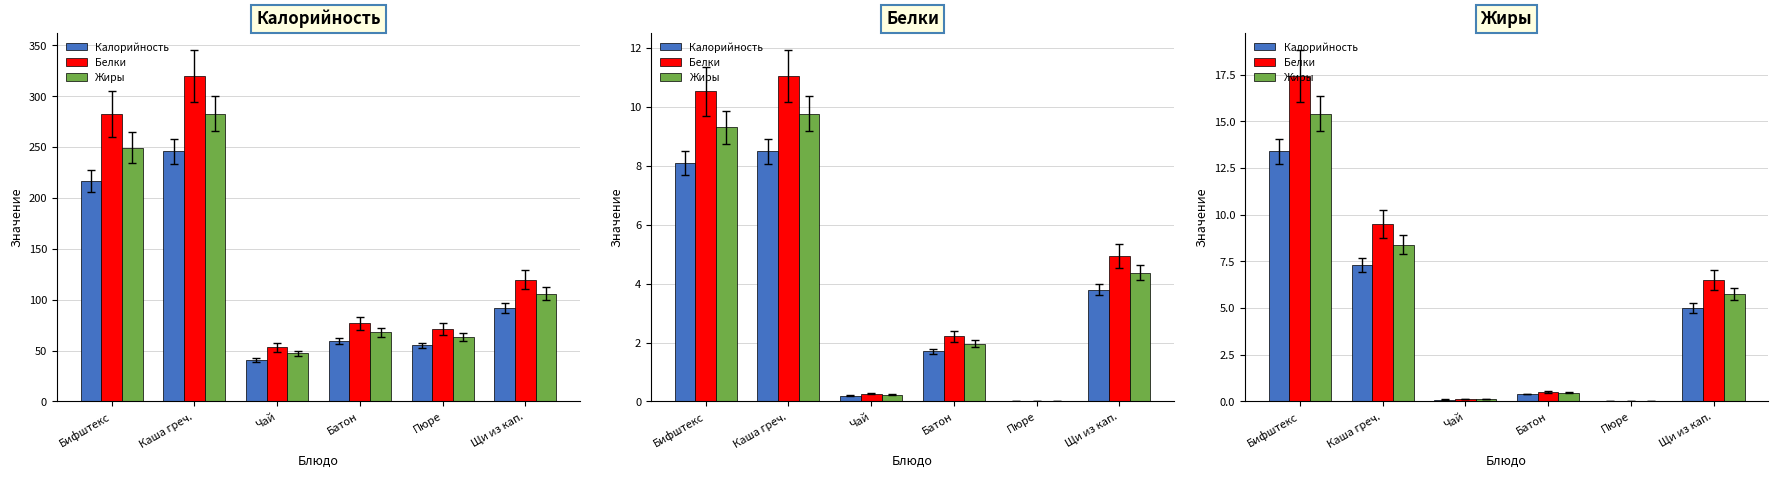

How many categories are shown in the chart?

6